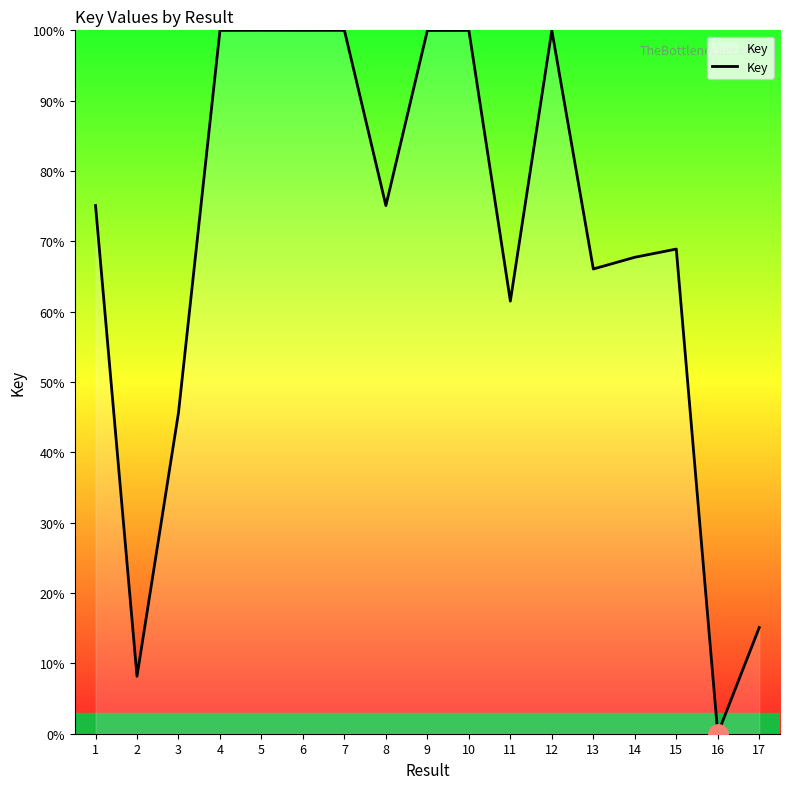

At which label does the data first exceed 75?

1